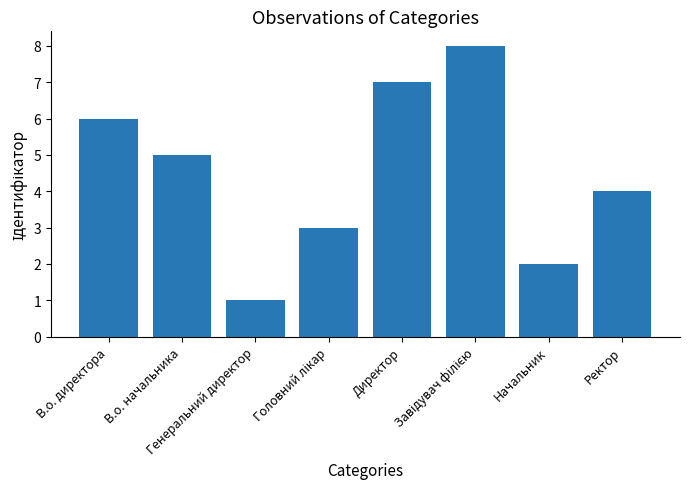

Where does the data first go above 5?

В.о. директора